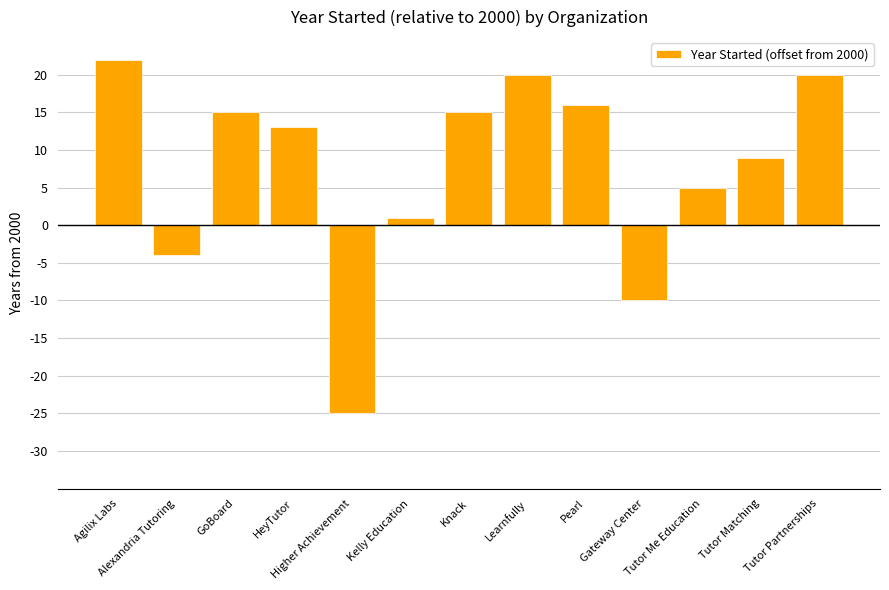

The value at Tutor Partnerships is 20. True or false?

True